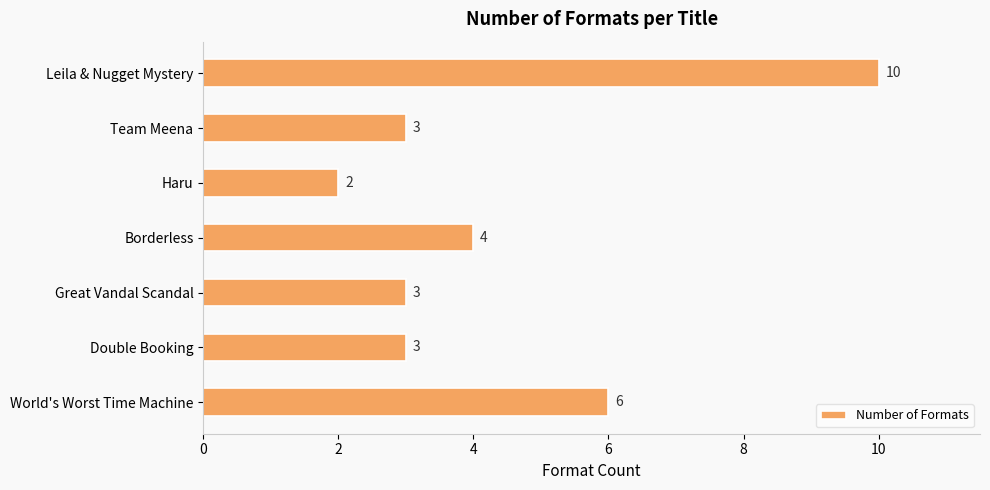

Reading bottom to top, list all the values displayed in this chart.

6	3	3	4	2	3	10